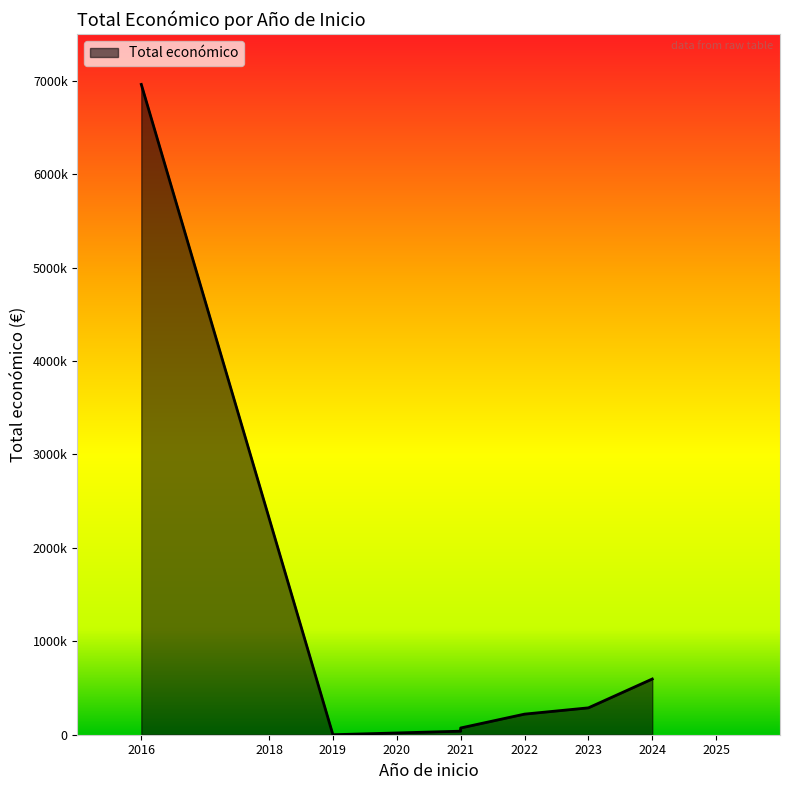

Reading left to right, transcribe all the data shown in this chart.

2016=6960293	2019=0	2021=37830	2021=48118	2021=72165	2022=220453	2023=287593	2024=596384